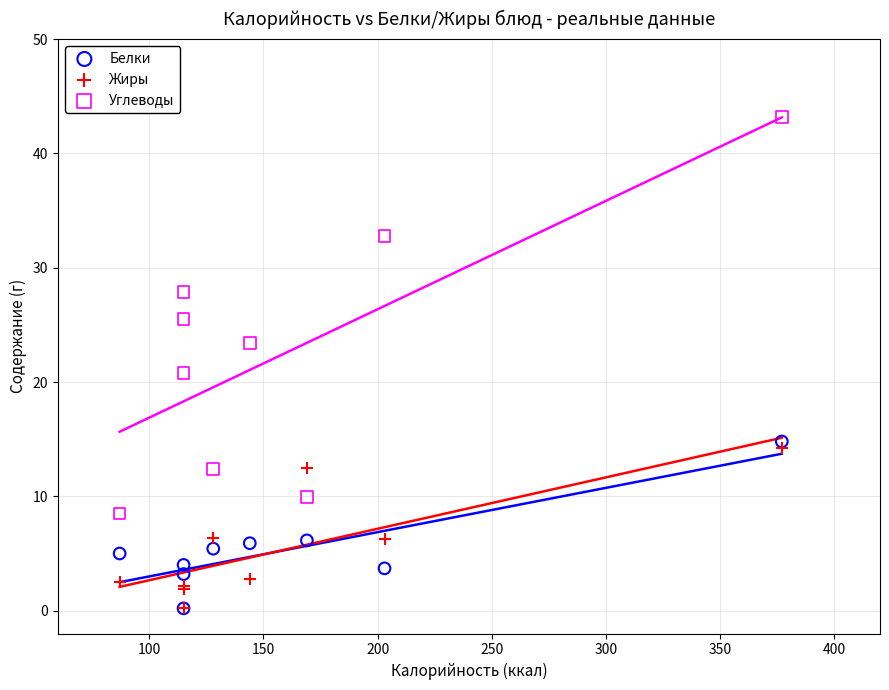

Which series reaches the maximum Y coordinate?

Углеводы